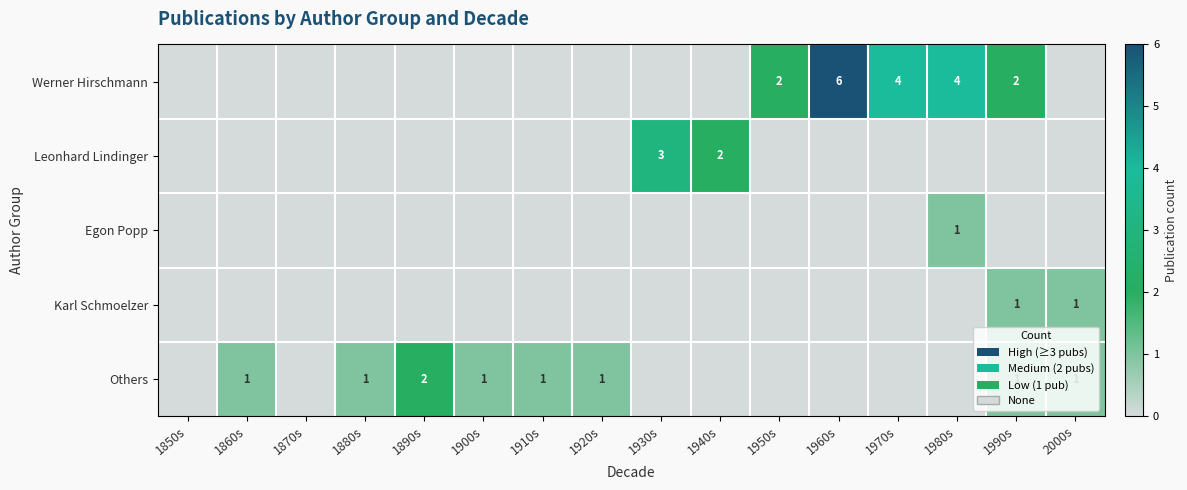

The Karl Schmoelzer series shows 1 at 2000s. True or false?

True